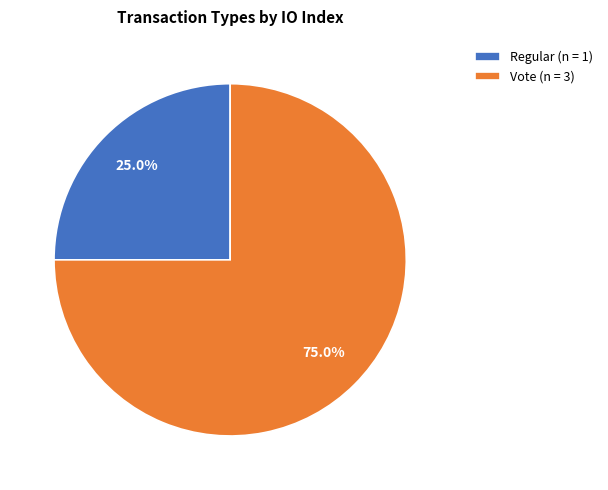

Which has a higher value, Vote (n = 3) or Regular (n = 1)?

Vote (n = 3)